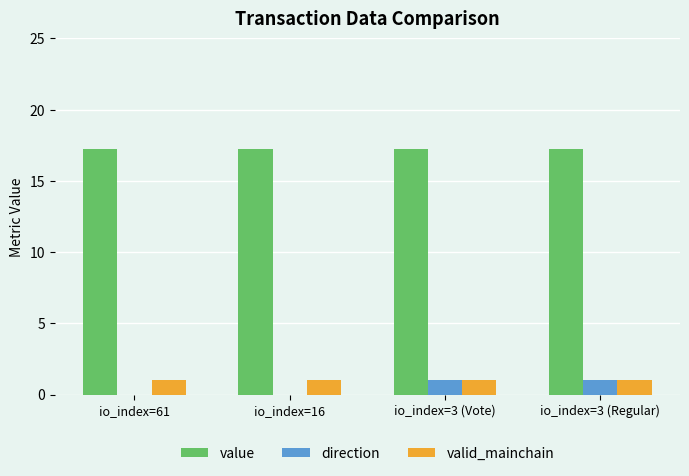

Which category has the lowest value across all series?

io_index=61